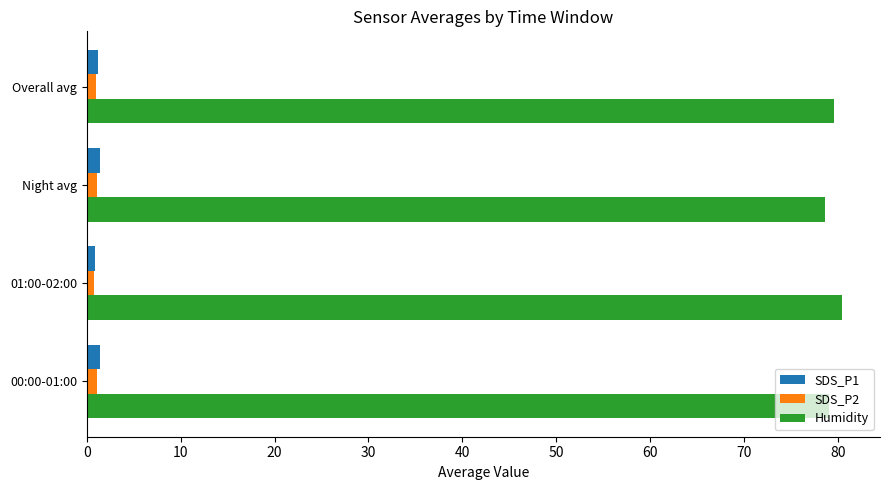

At which category does the chart reach its peak across all series?

01:00-02:00